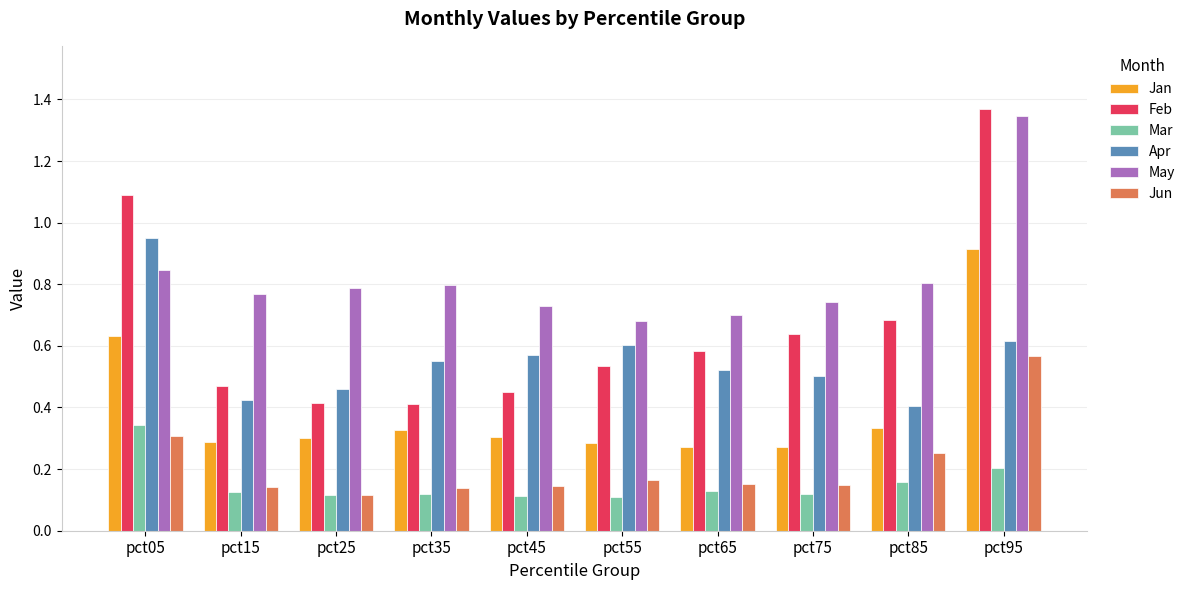

Which category has the highest value in the Mar series?

pct05